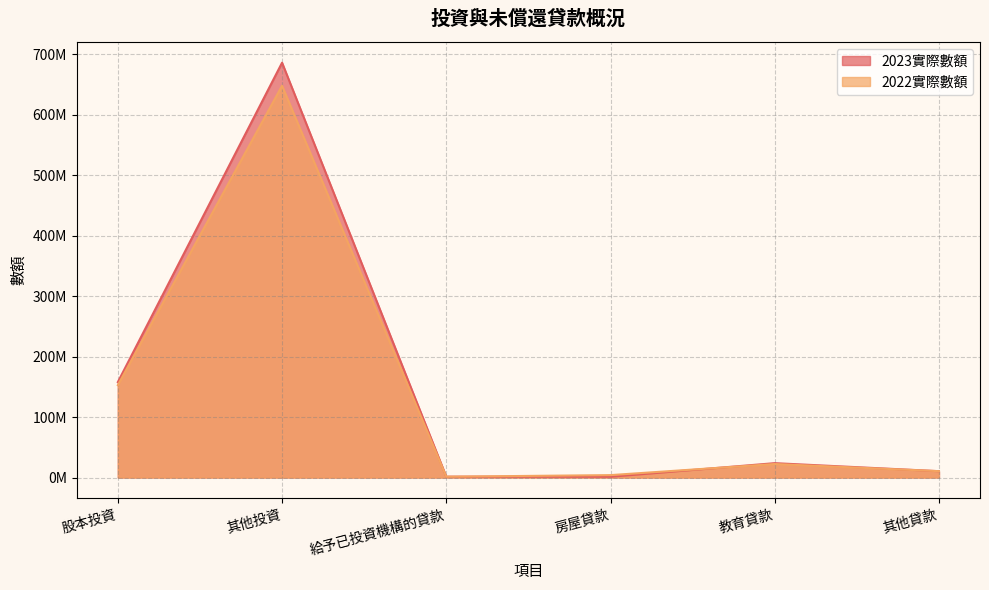

Between 教育貸款 and 房屋貸款, which is larger?

教育貸款